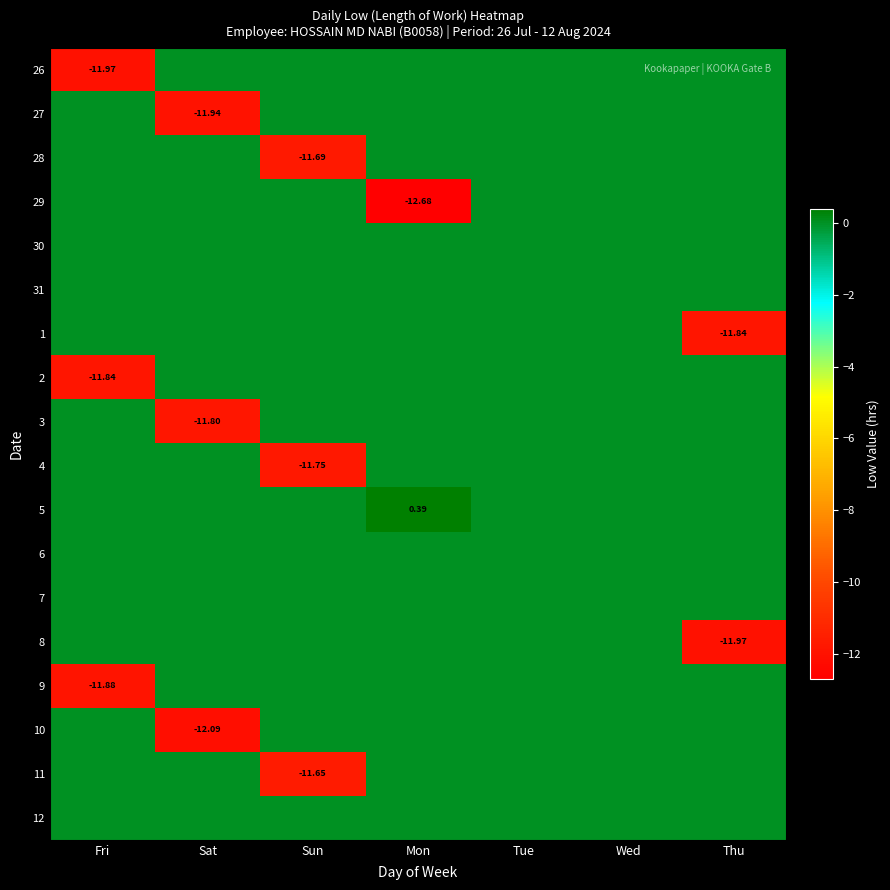

What is the sum of all 27 values?

-11.9